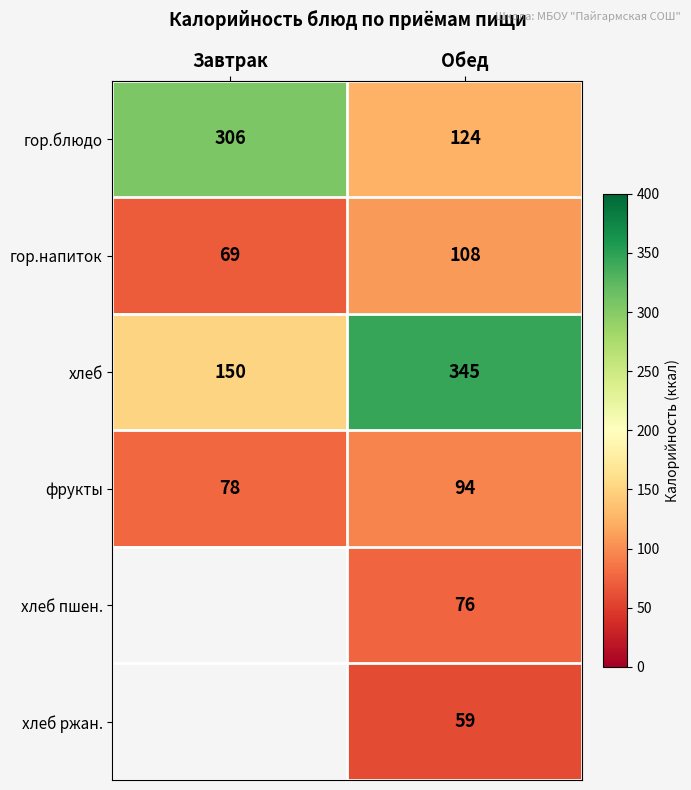

What is the difference between the highest and lowest values at Обед?

286